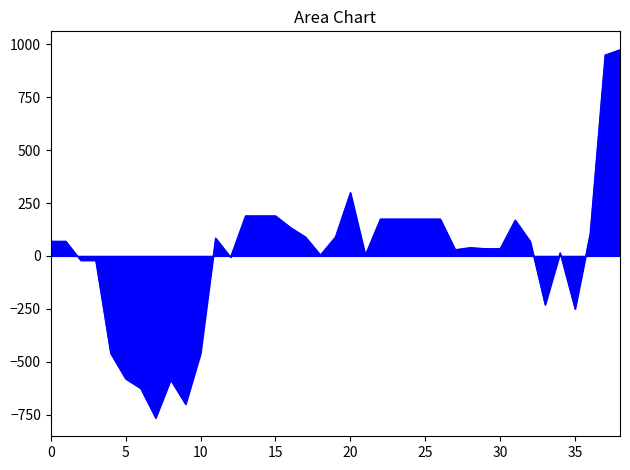

What is the greatest value displayed?

974.5